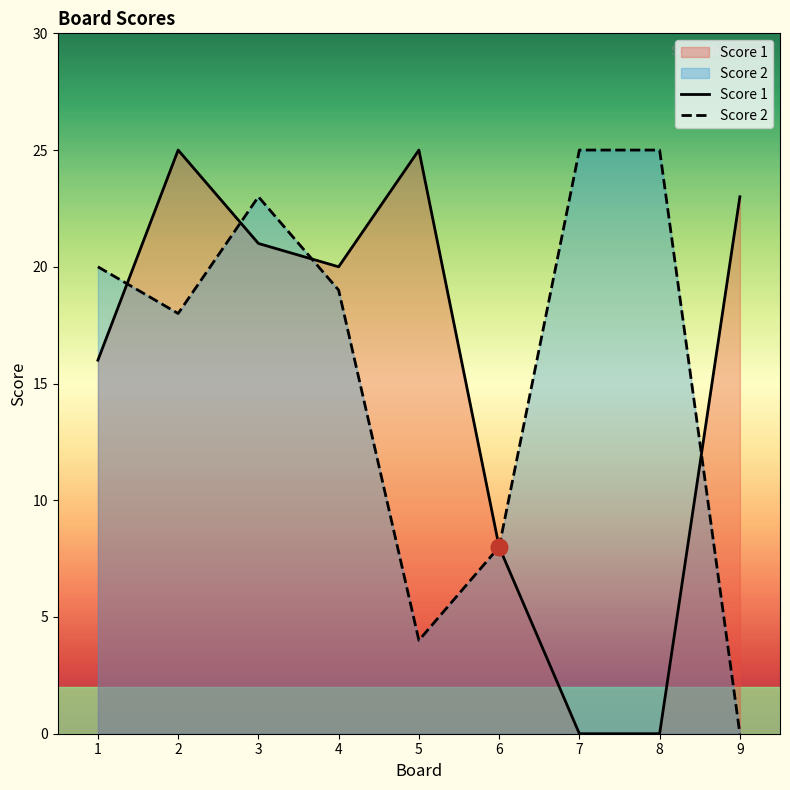

The Score 1 series shows 9 at 5. True or false?

False